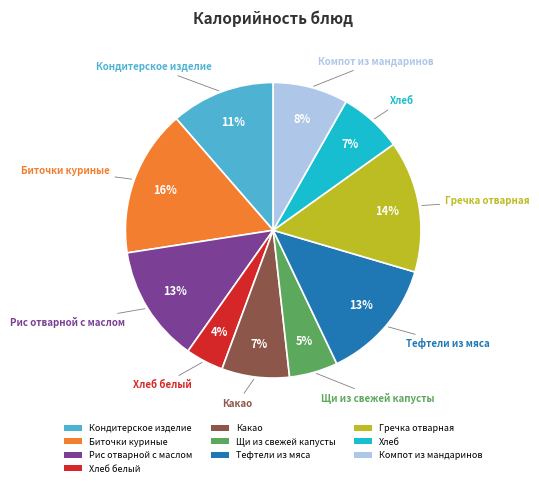

Does Рис отварной с маслом represent more than half of the total?

No